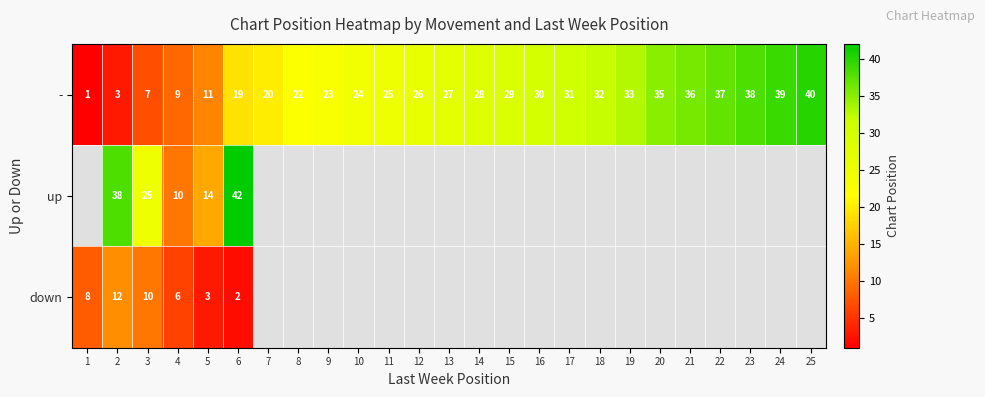

True or false: - has a value of 43.0 at 18.

False